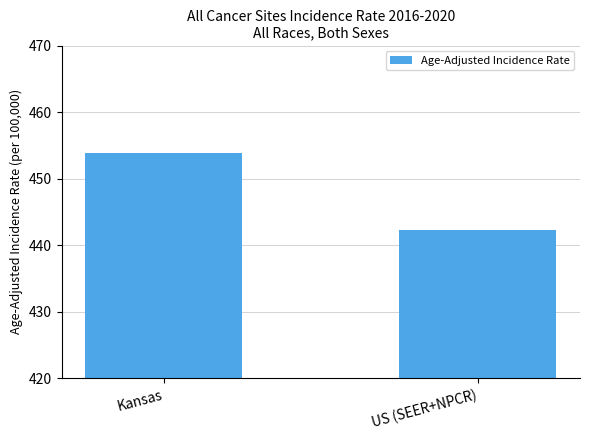

Reading right to left, what are all the values shown in this chart?

US (SEER+NPCR)=442.3	Kansas=453.9